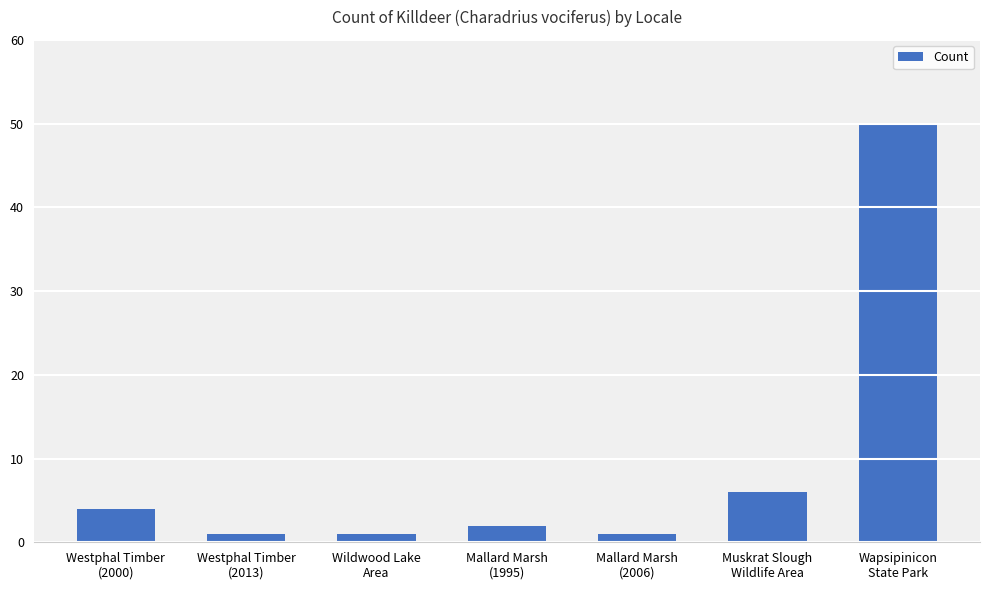

How many categories are shown in the chart?

7